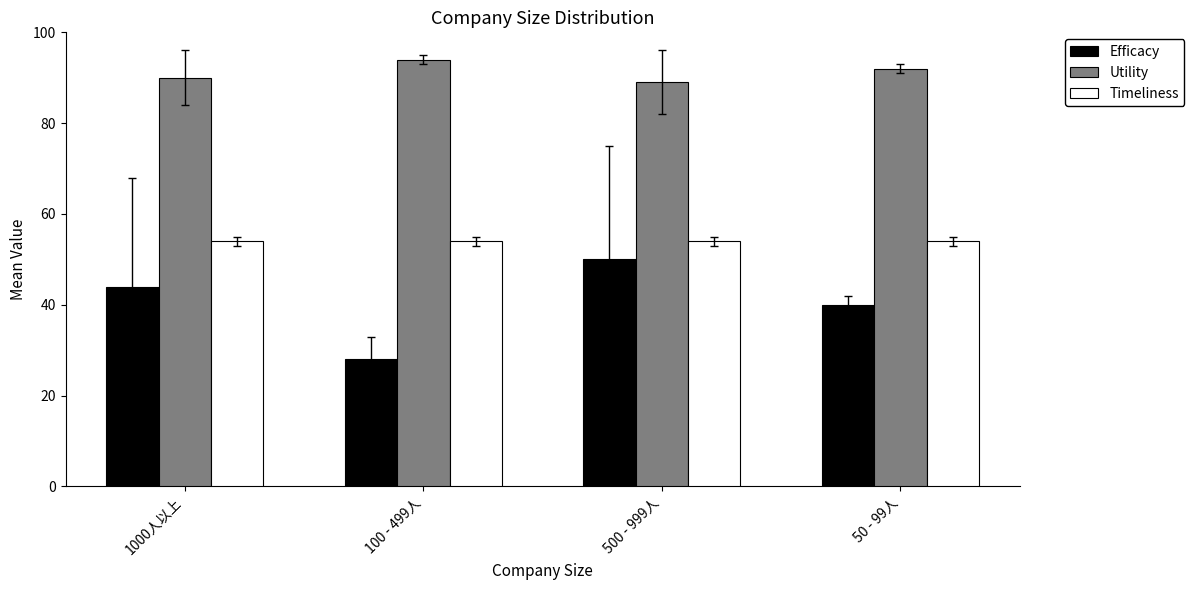

At 50 - 99人, list the series in order from smallest to largest.

Efficacy, Timeliness, Utility